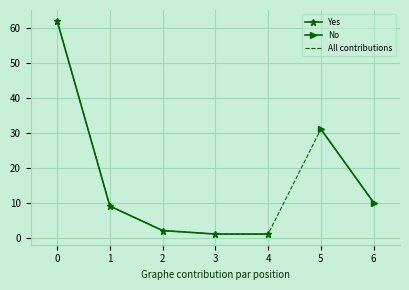

Is it true that the value at 4 is 2?

False